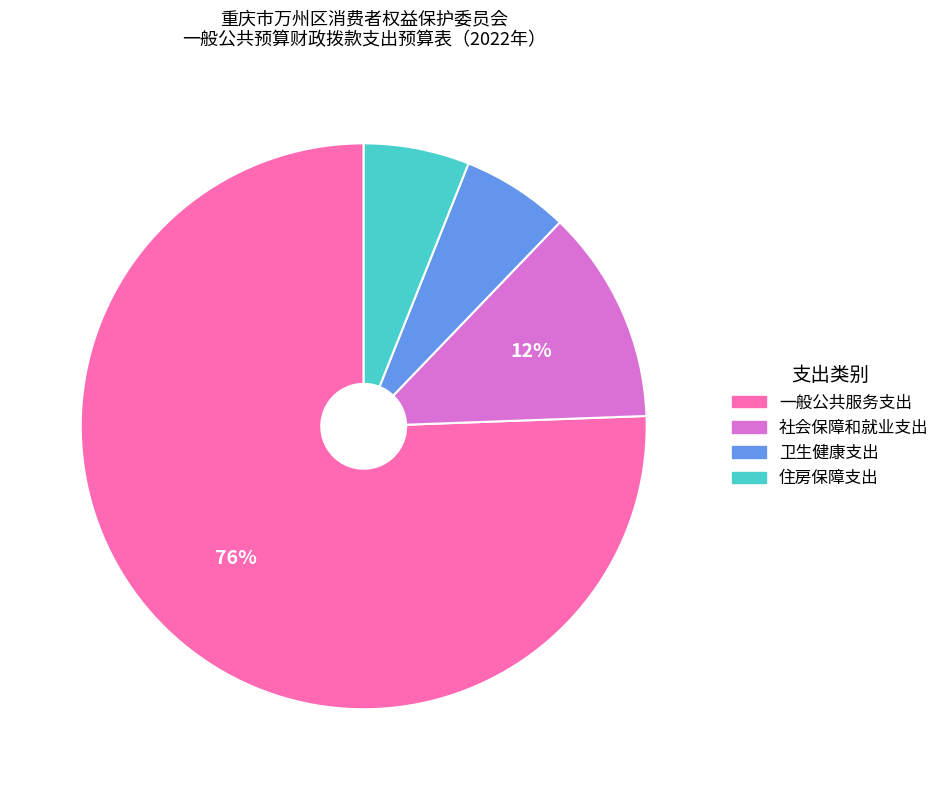

To the nearest percent, what portion does 一般公共服务支出 represent?

76%